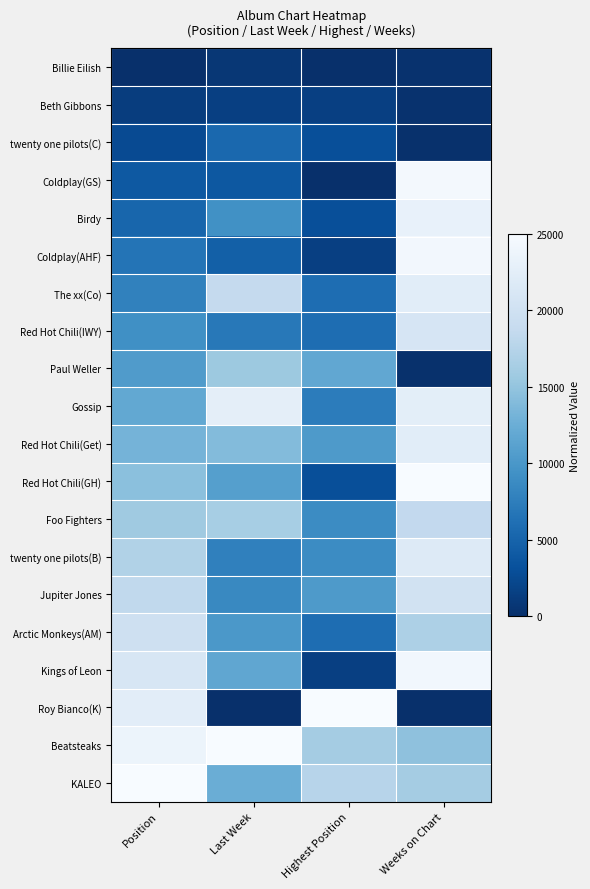

At which category is the sum across all series the highest?

Weeks on Chart